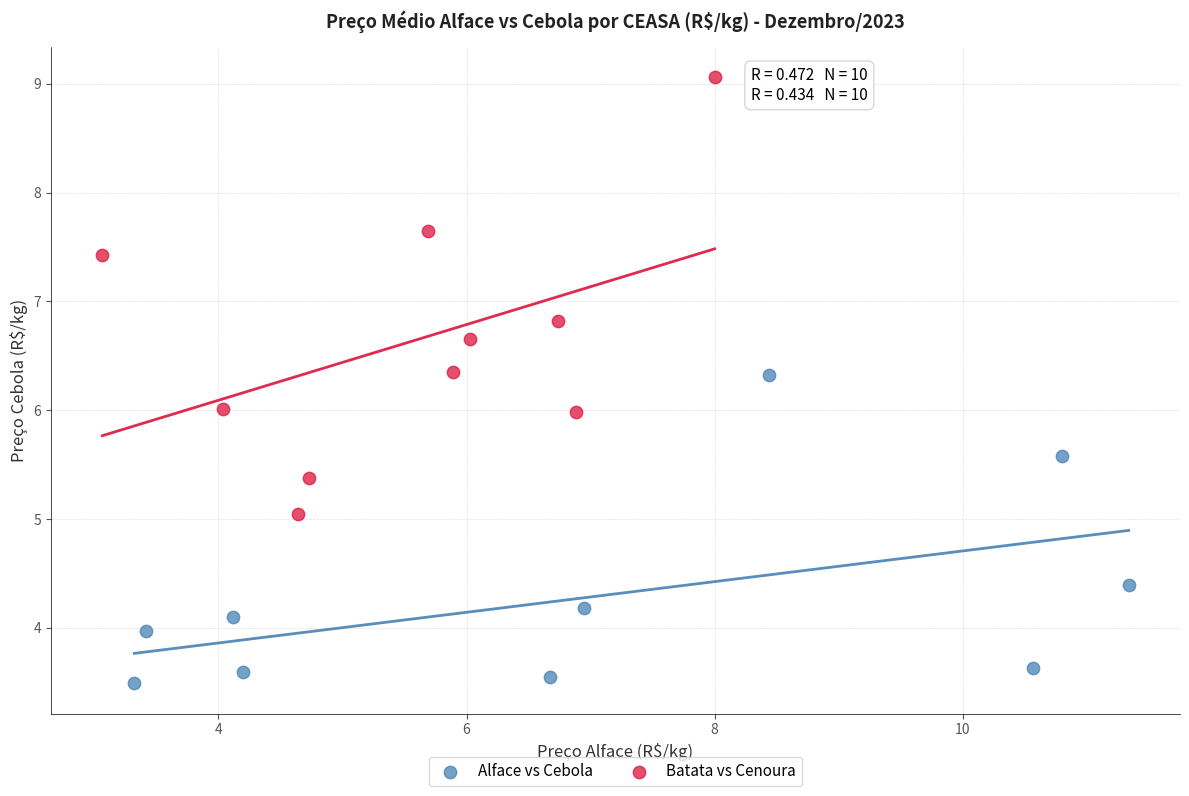

Which series reaches the minimum Y coordinate?

Alface vs Cebola